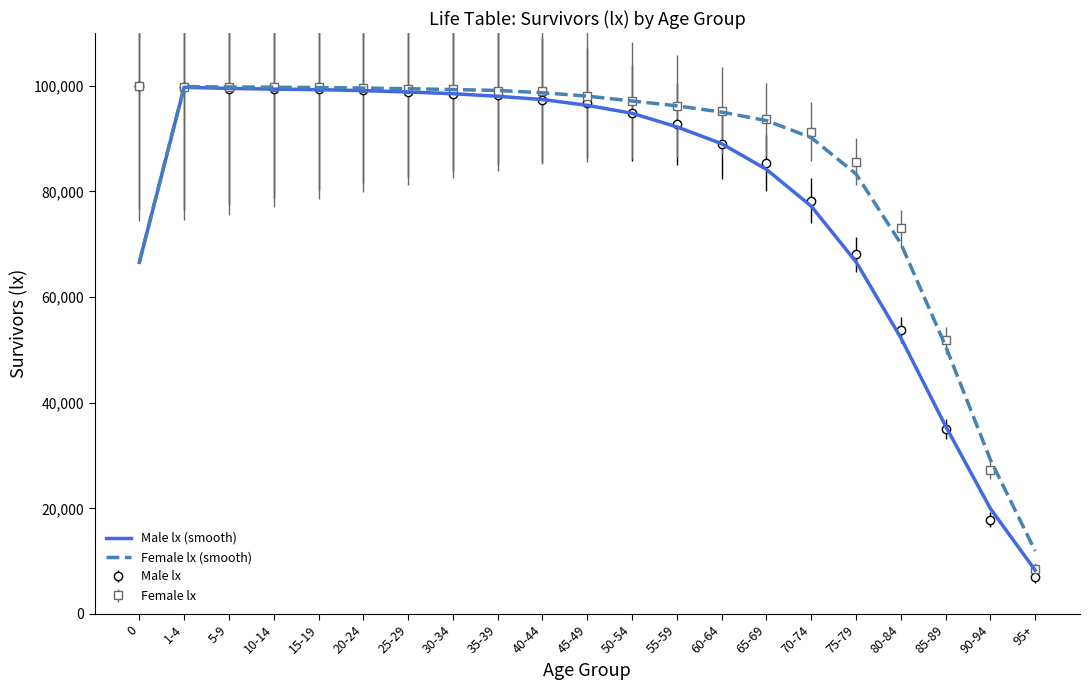

What is the total value across all series at 60-64?

368341.7